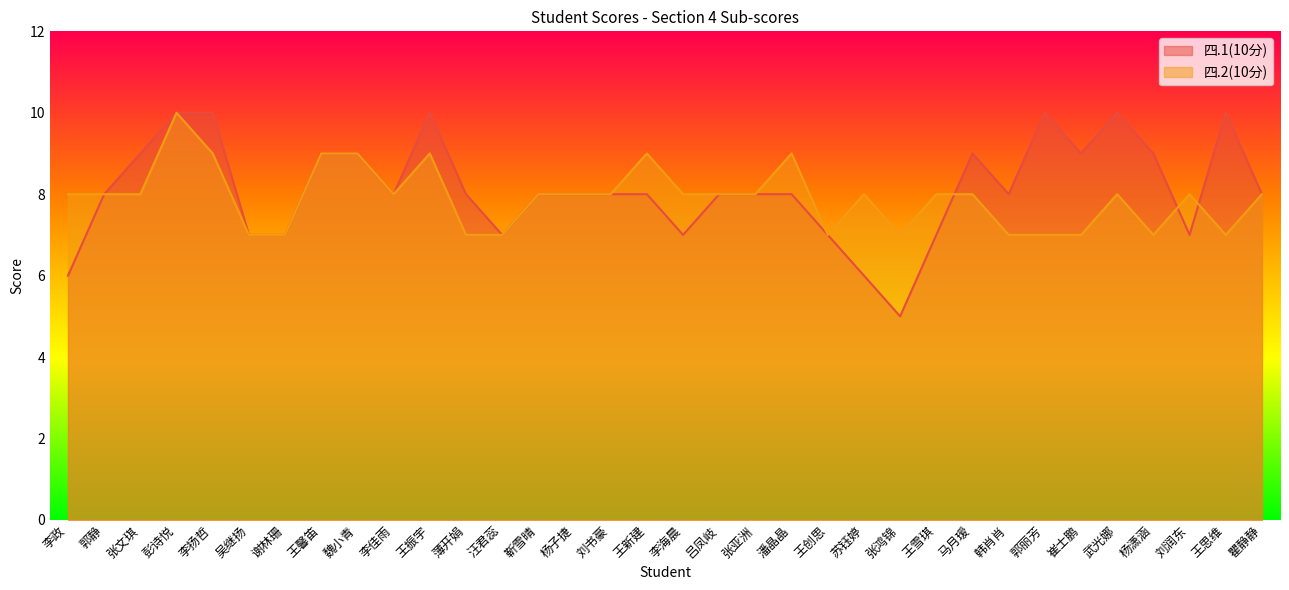

The value of 四.1(10分) at 汪君蕊 is 7. True or false?

True